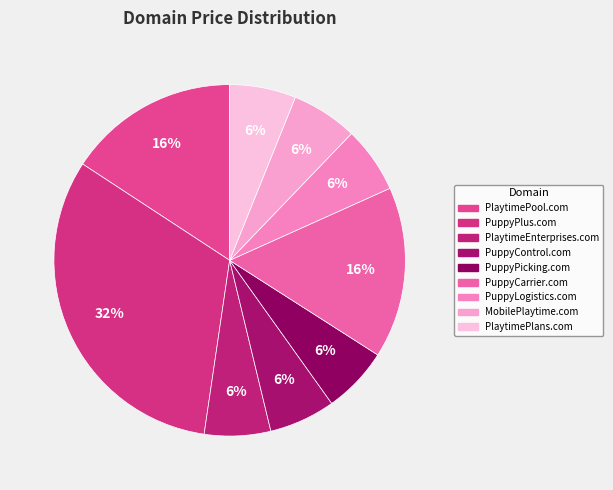

To the nearest percent, what is the average slice percentage?

11%